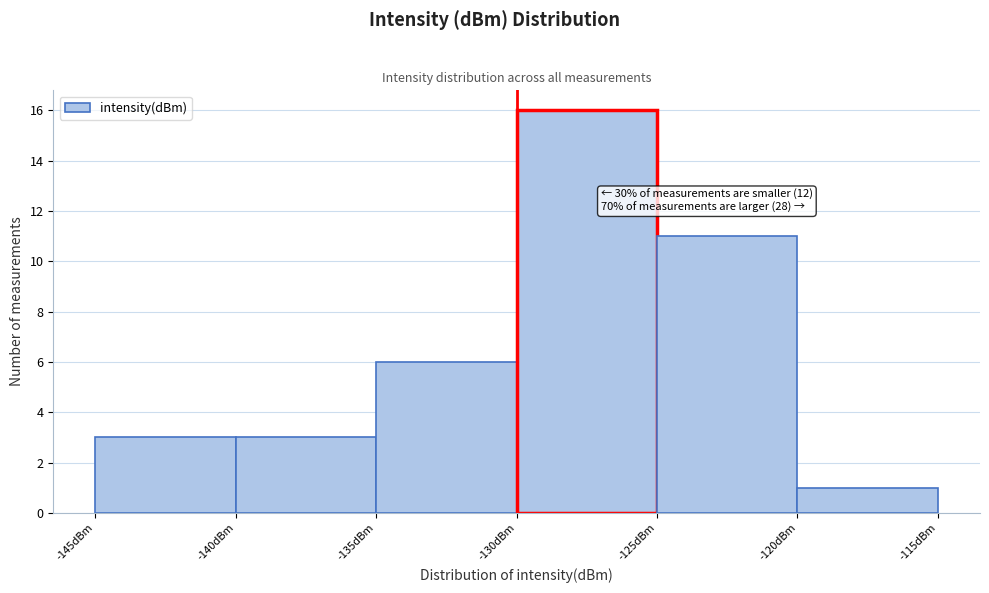

Which range on the x-axis has the tallest bar?

-130 to -125